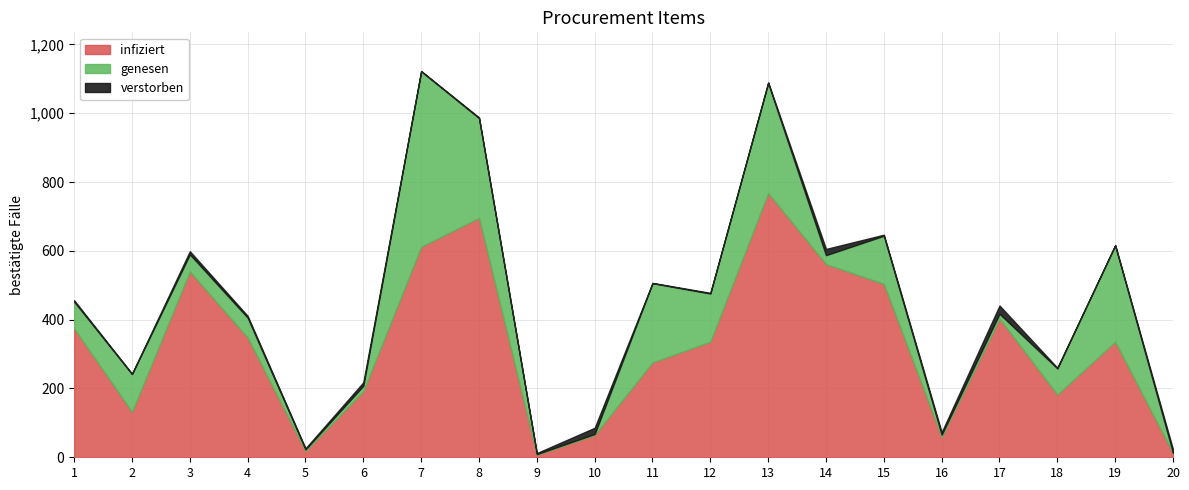

True or false: infiziert and verstorben intersect in this chart.

False